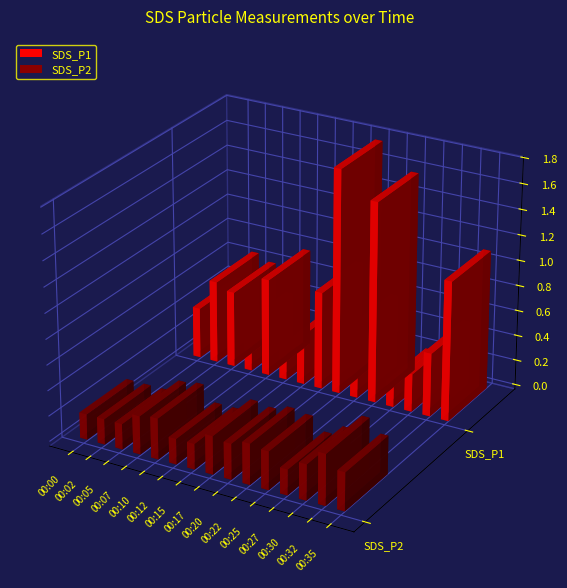

How many groups of bars are there?

15